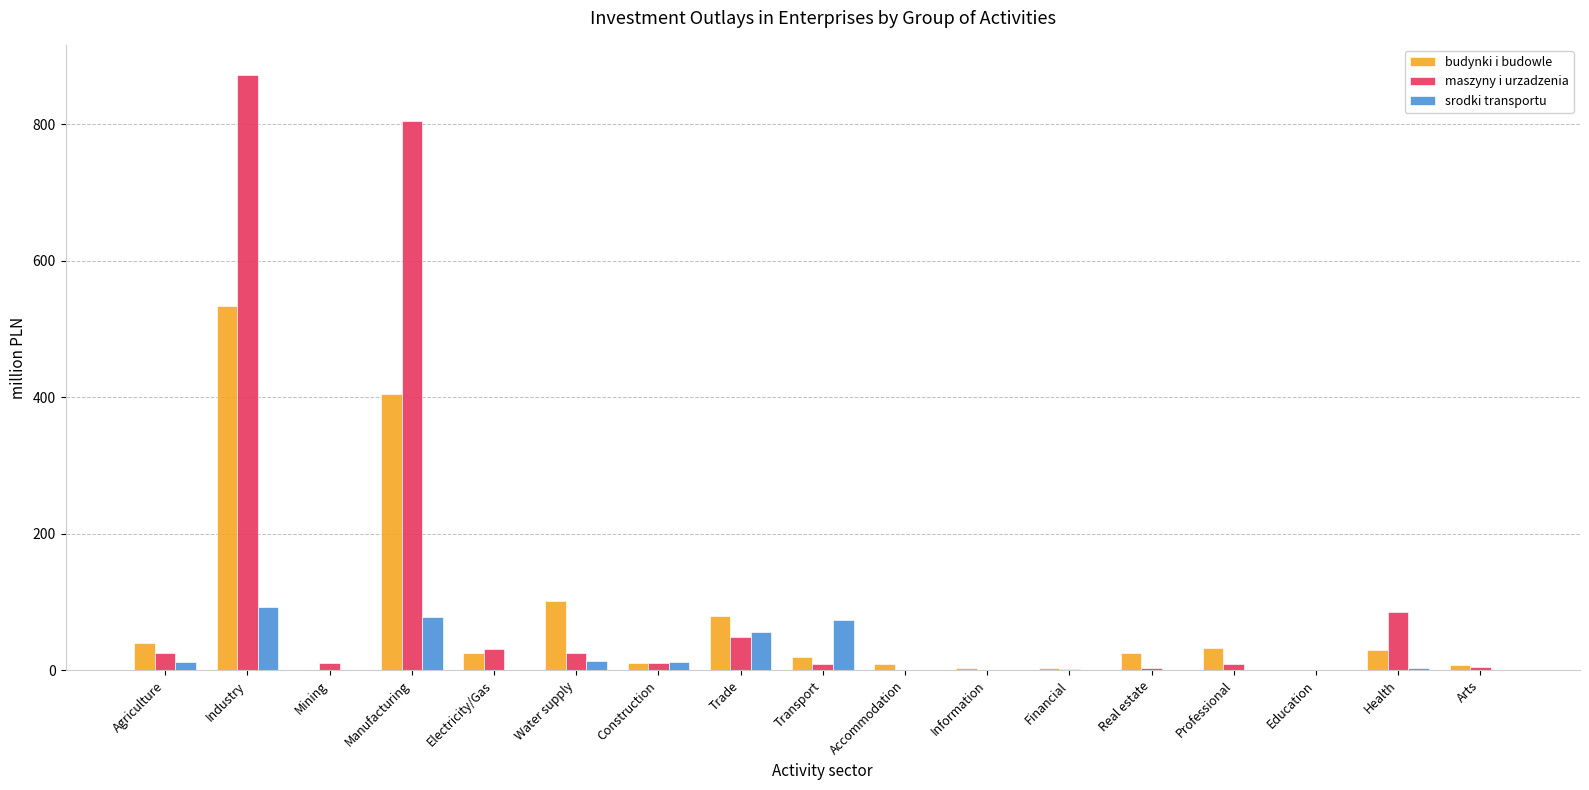

How many groups of bars are there?

17